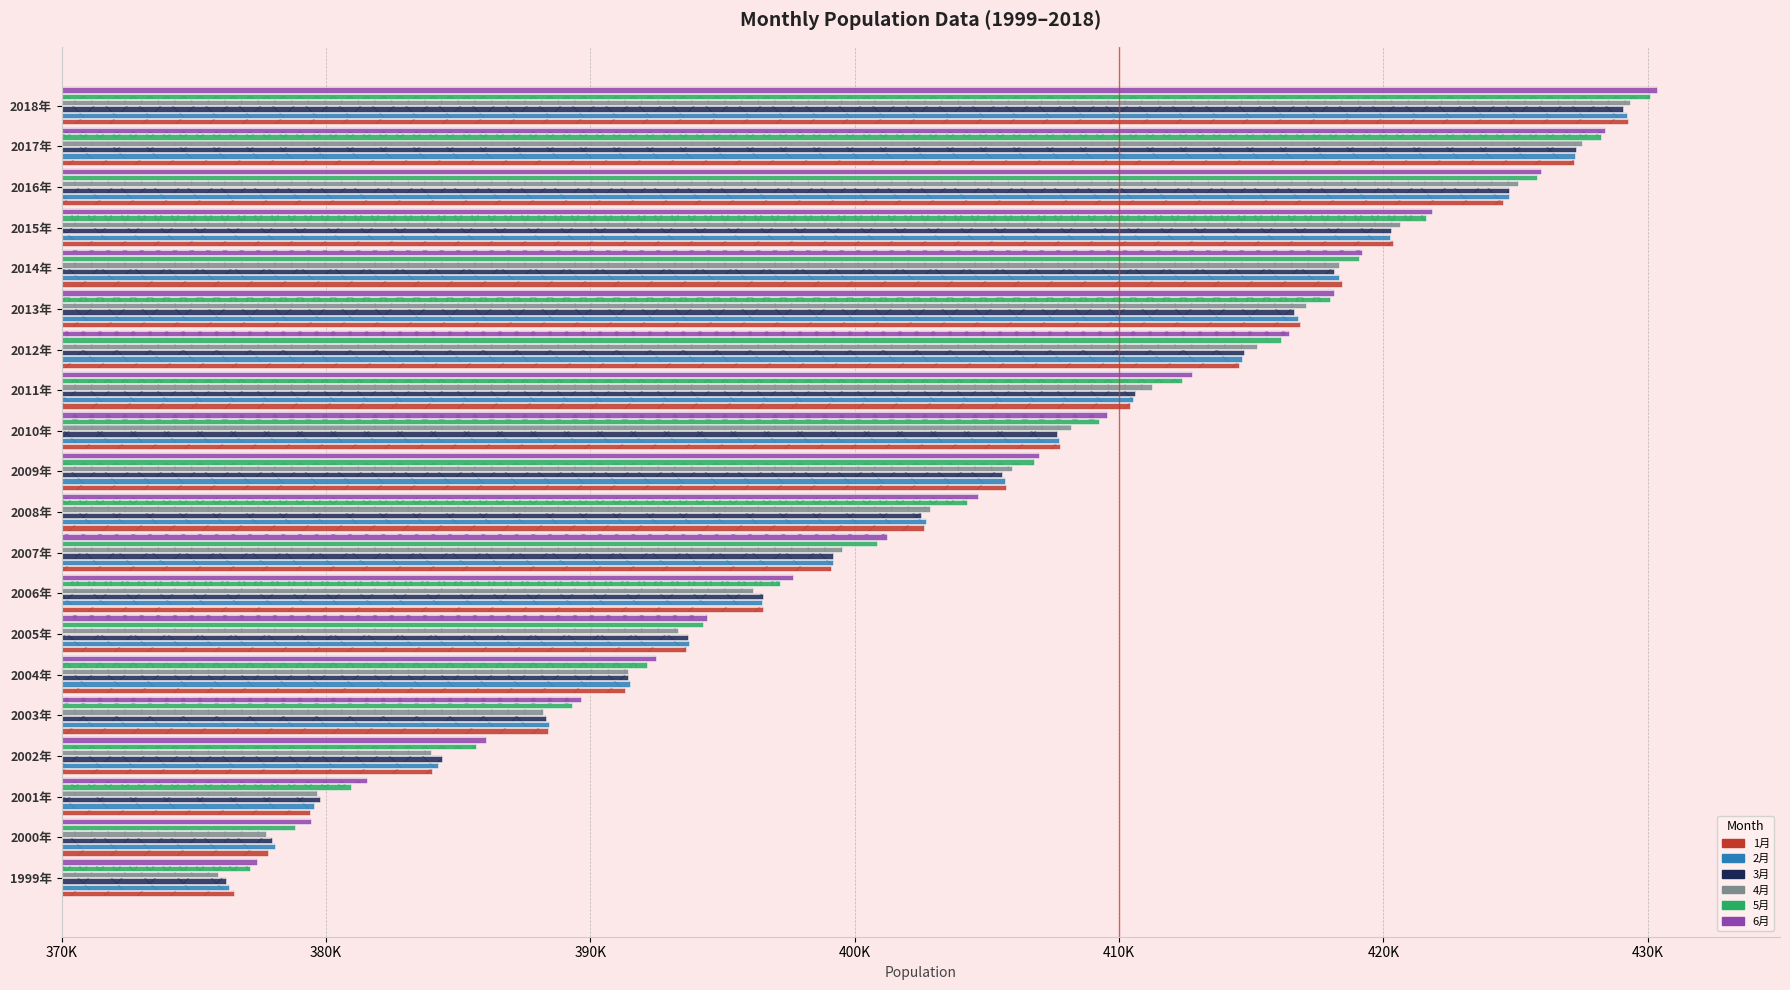

Which series has the largest range (max minus min)?

4月